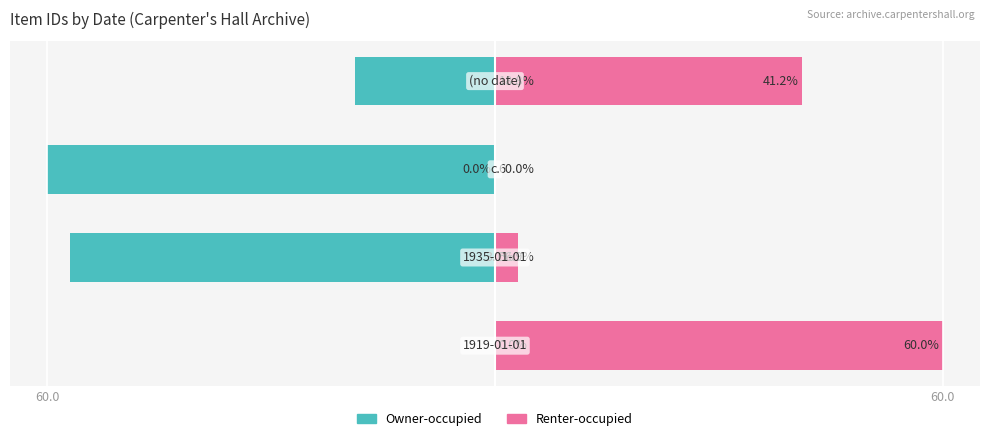

How many values in the Renter-occupied series exceed 41?

2